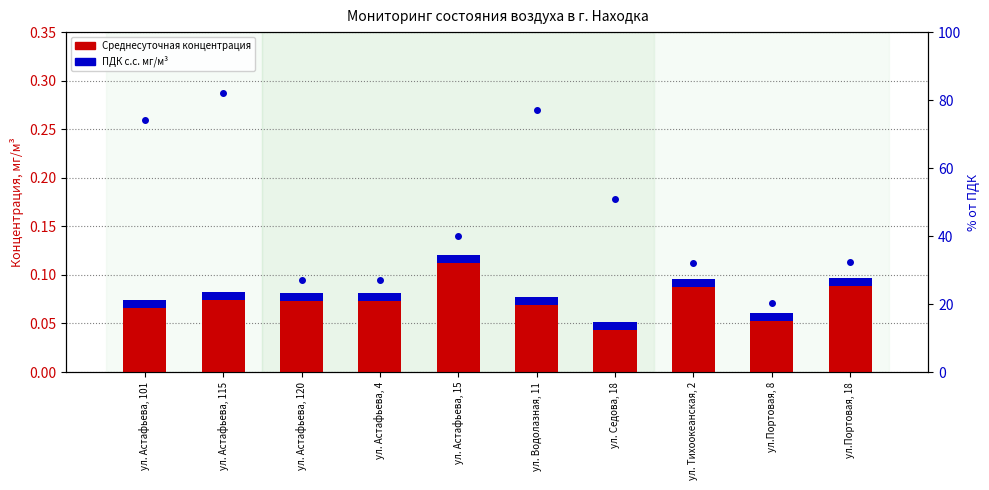

What is the approximate value of Среднесуточная концентрация at ул. Астафьева, 15?

0.1